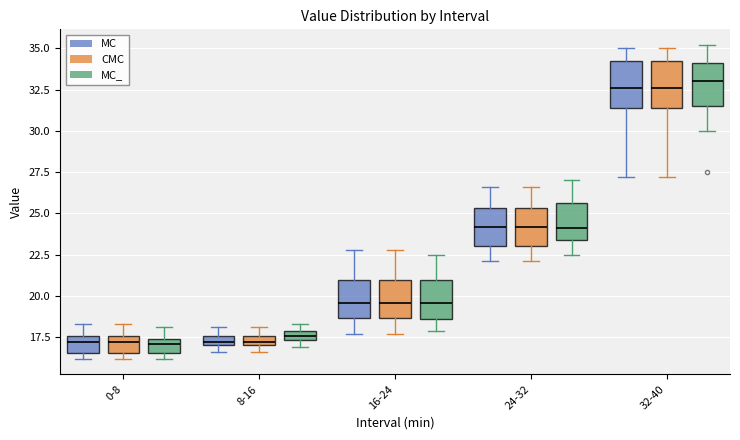

Where does the median line of the box for 32-40 (MC) sit on the y-axis? The values are not printed on the chart, so give them approximately, as read against the axis.

32.5